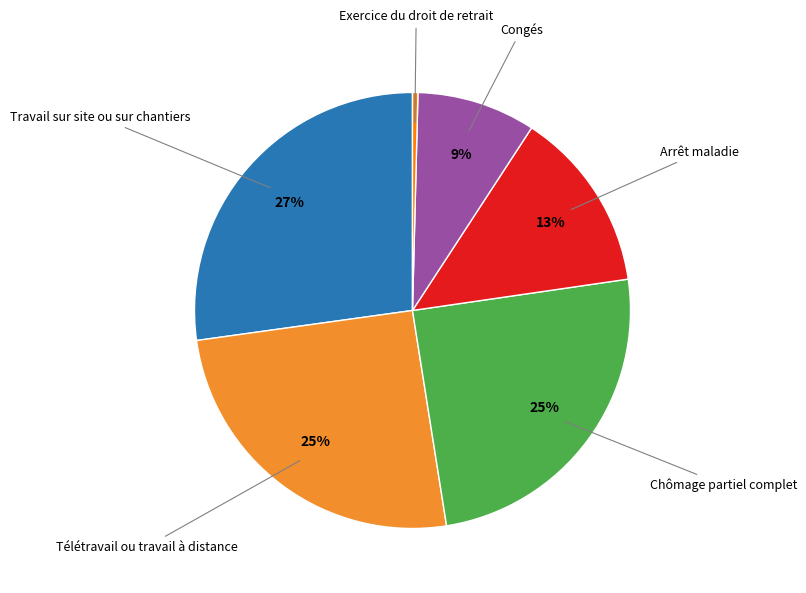

Does any single category account for the majority?

No